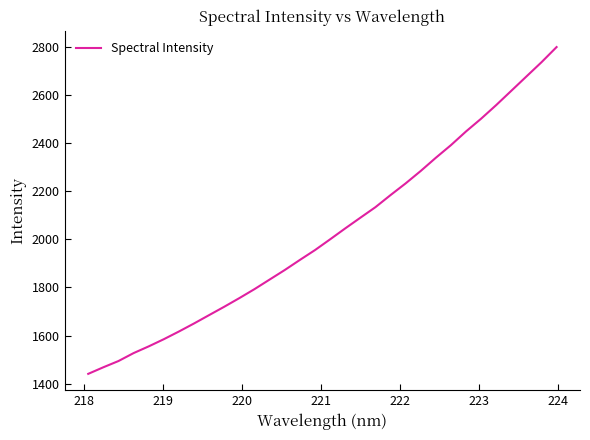

Does the chart display data point markers on the line(s)?

No